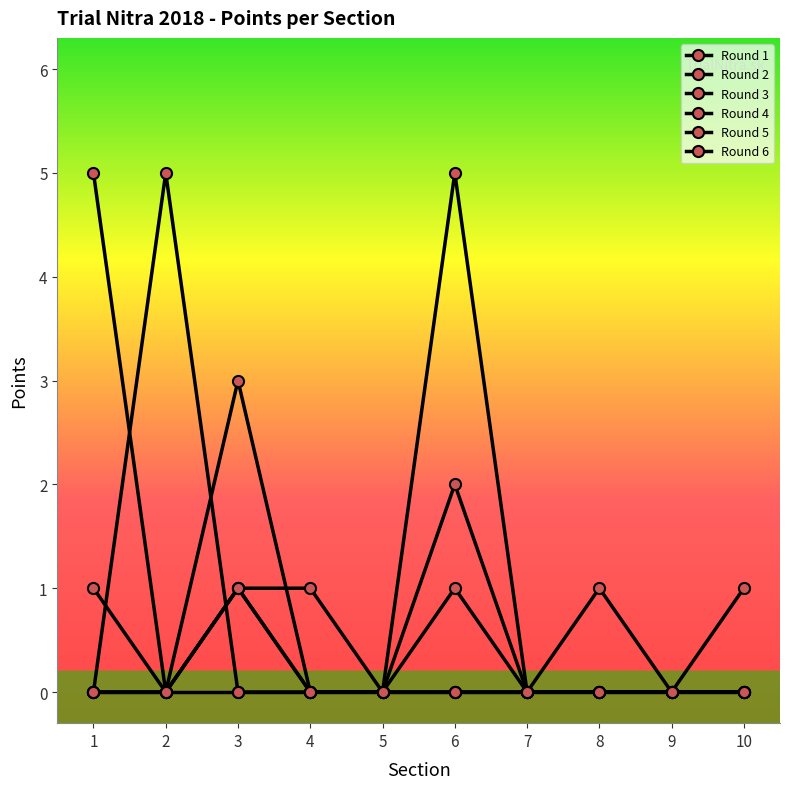

How many lines are shown in the chart?

6